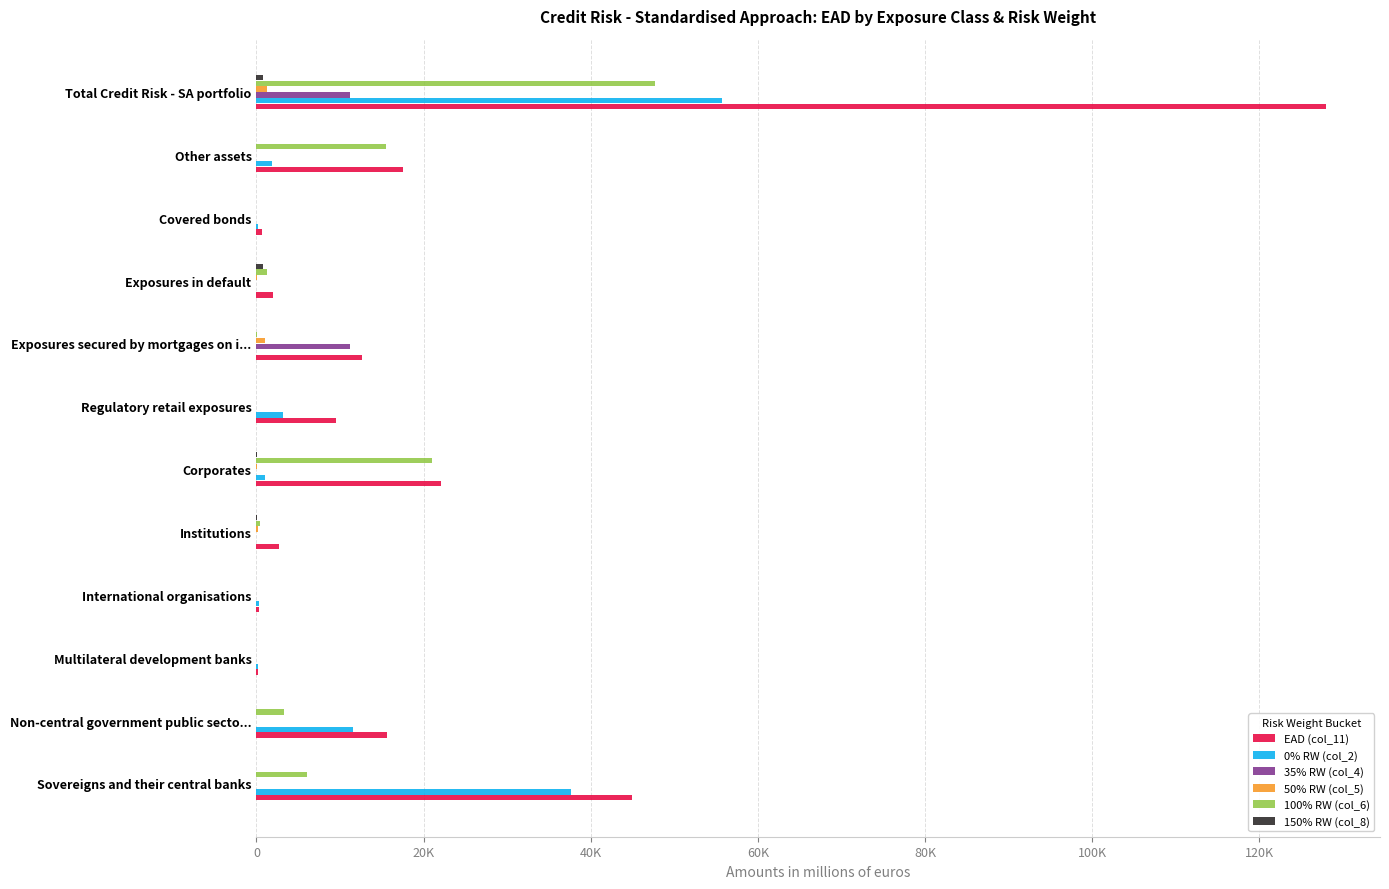

How many data points in 0% RW (col_2) are less than 963?

6